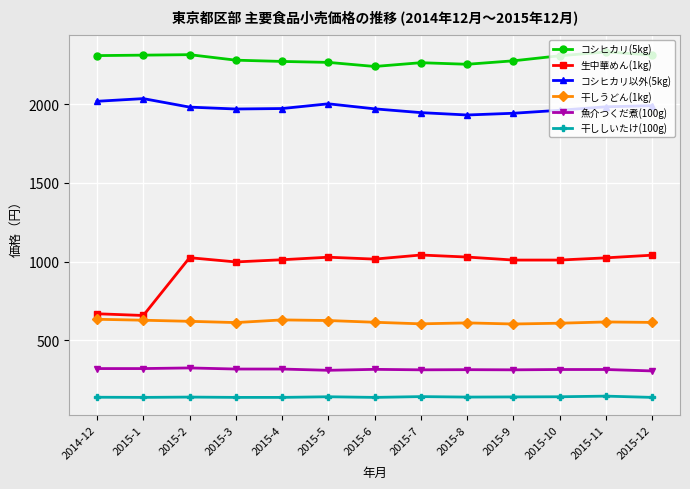

What value does the コシヒカリ(5kg) series have at 2015-12?

2312